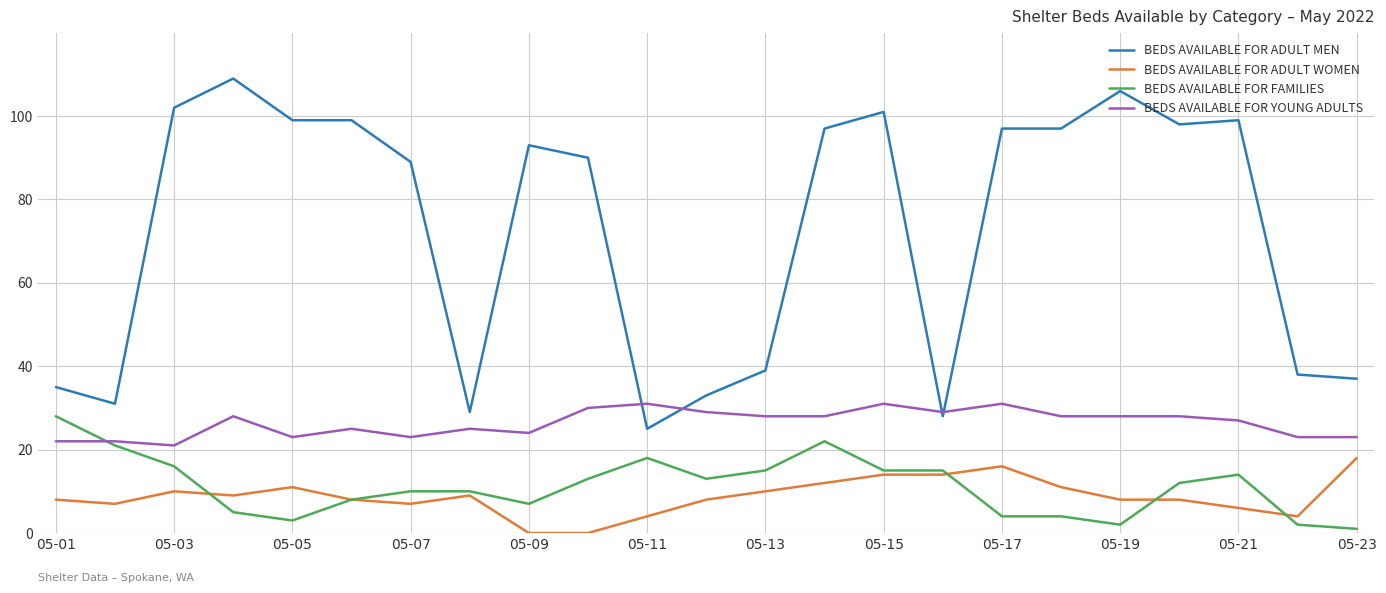

What is the minimum value for BEDS AVAILABLE FOR YOUNG ADULTS?

21